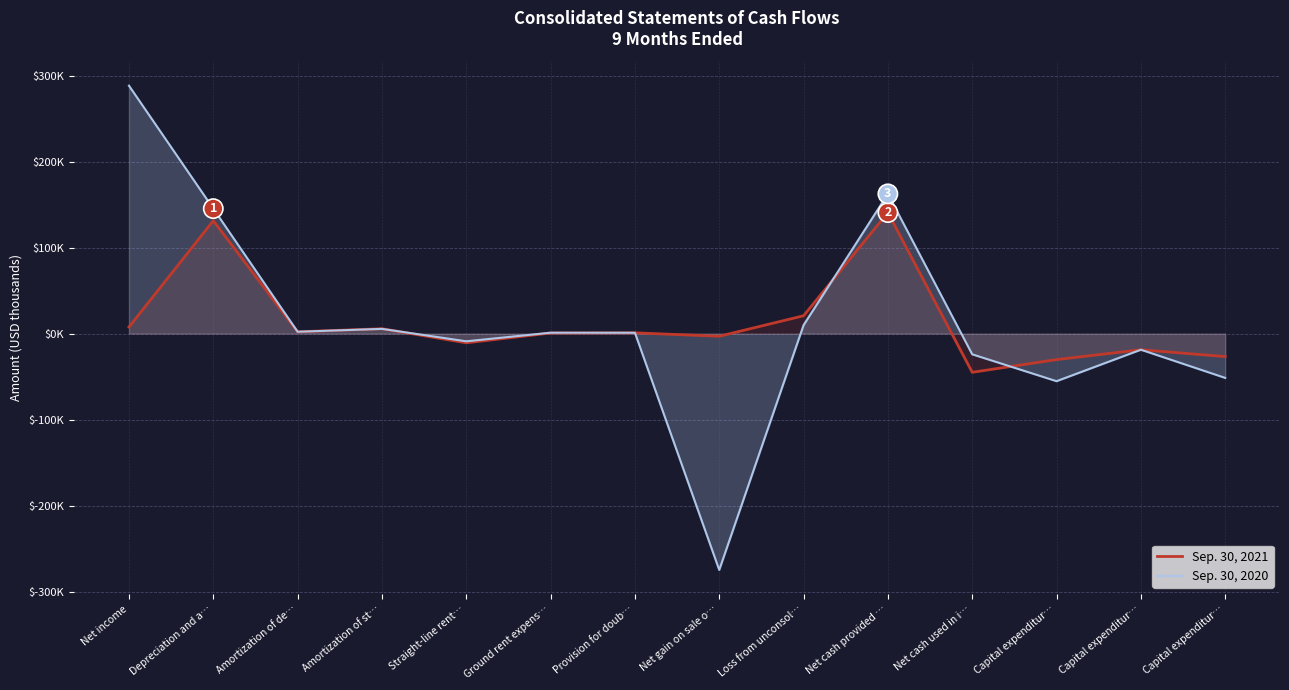

Reading left to right, transcribe all the data shown in this chart.

Sep. 30, 2021: 7763	131303	2127	5732	-10641	712	940	-3045	20798	140719	-44921	-30168	-18705	-26694
Sep. 30, 2020: 288240	145314	2195	5544	-8903	1092	1041	-274688	9880	162464	-24023	-55262	-18664	-51435